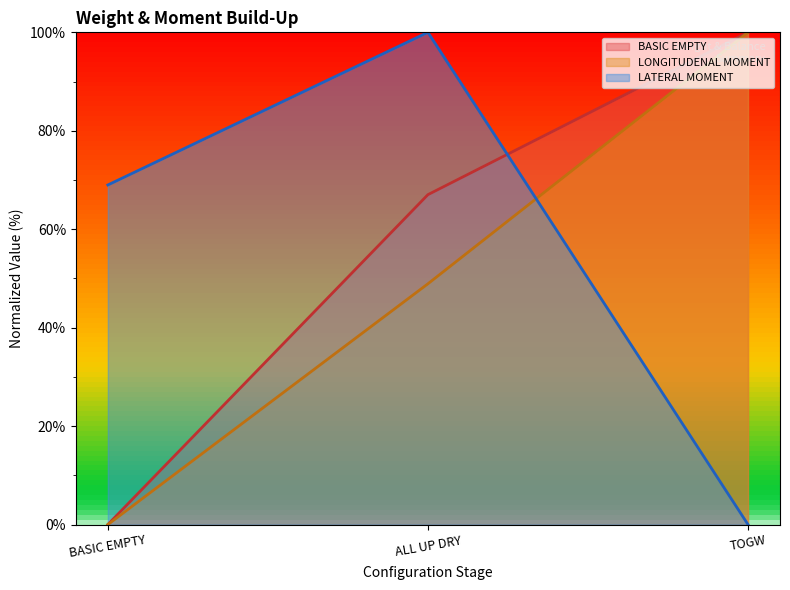

What is the sum of all BASIC EMPTY values?

167.0